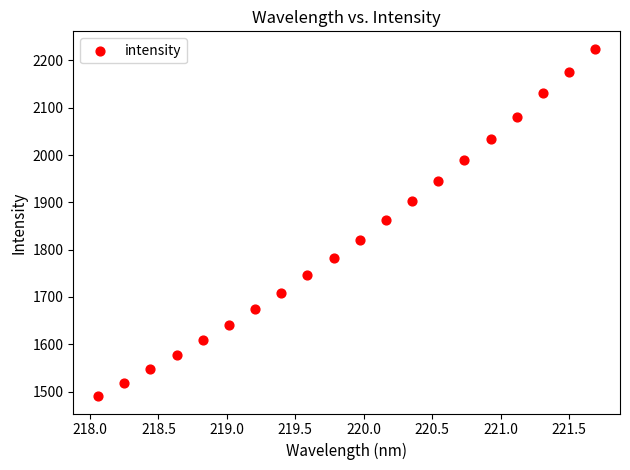

What is the range of Y values (max minus min)?

734.4